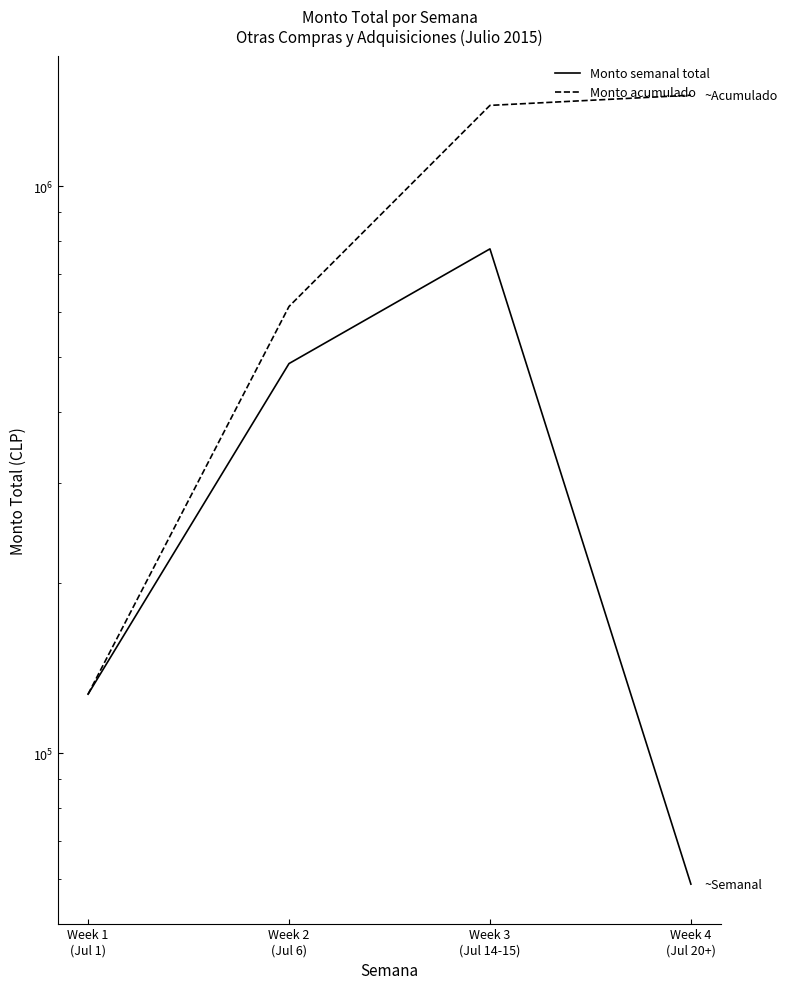

What is the highest value of the Monto acumulado series?

1448950